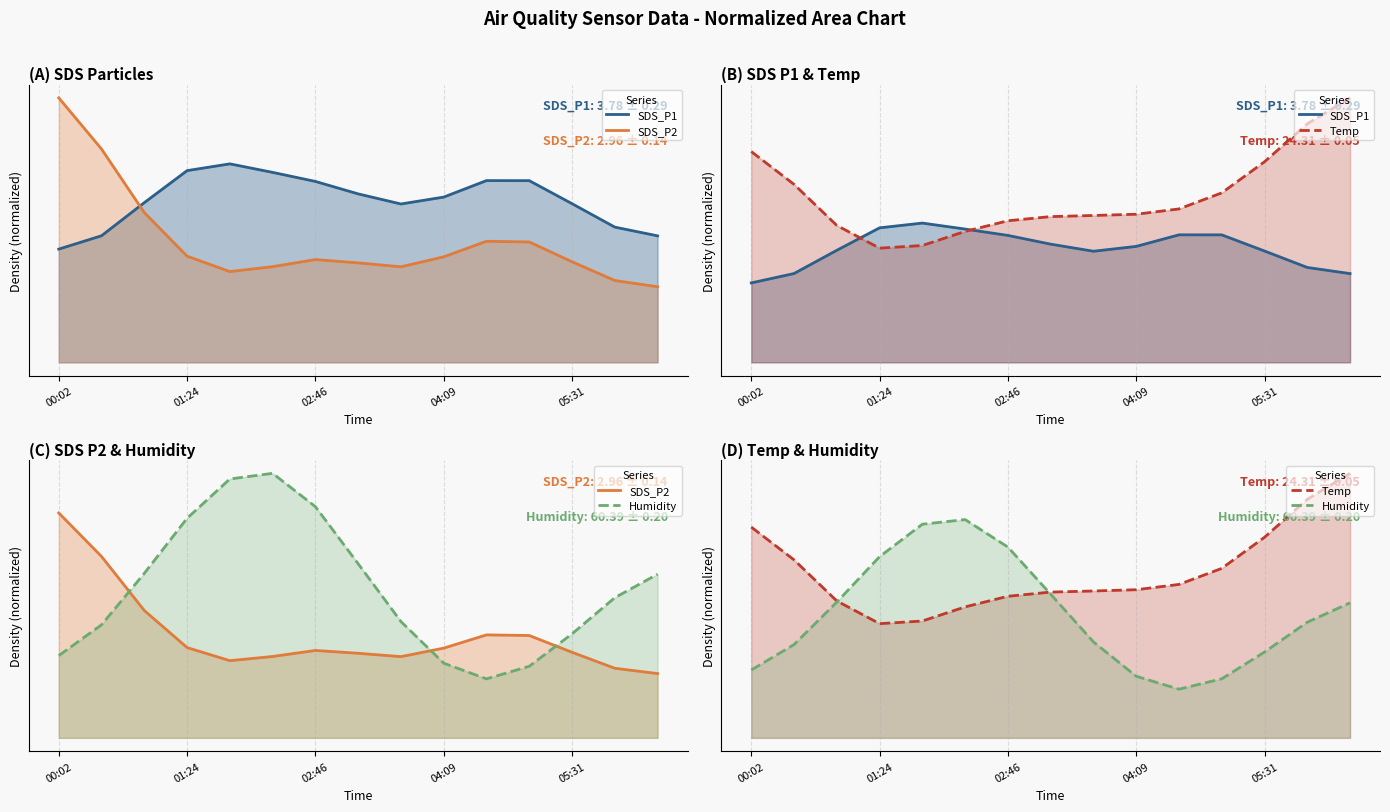

True or false: SDS_P1 has a value of 0.4 at 11.

True